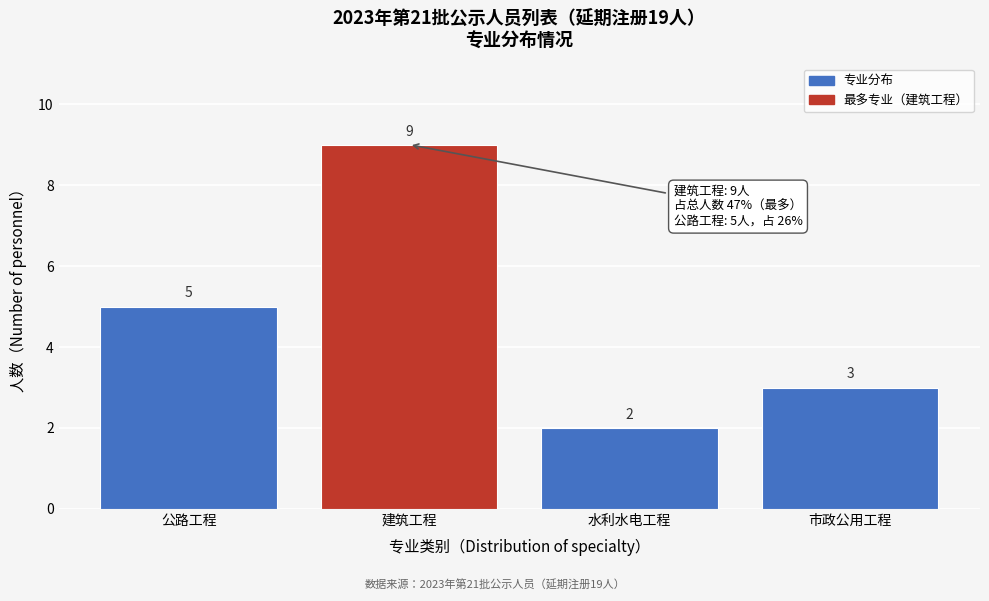

Reading right to left, extract all data points from this chart.

3	2	9	5